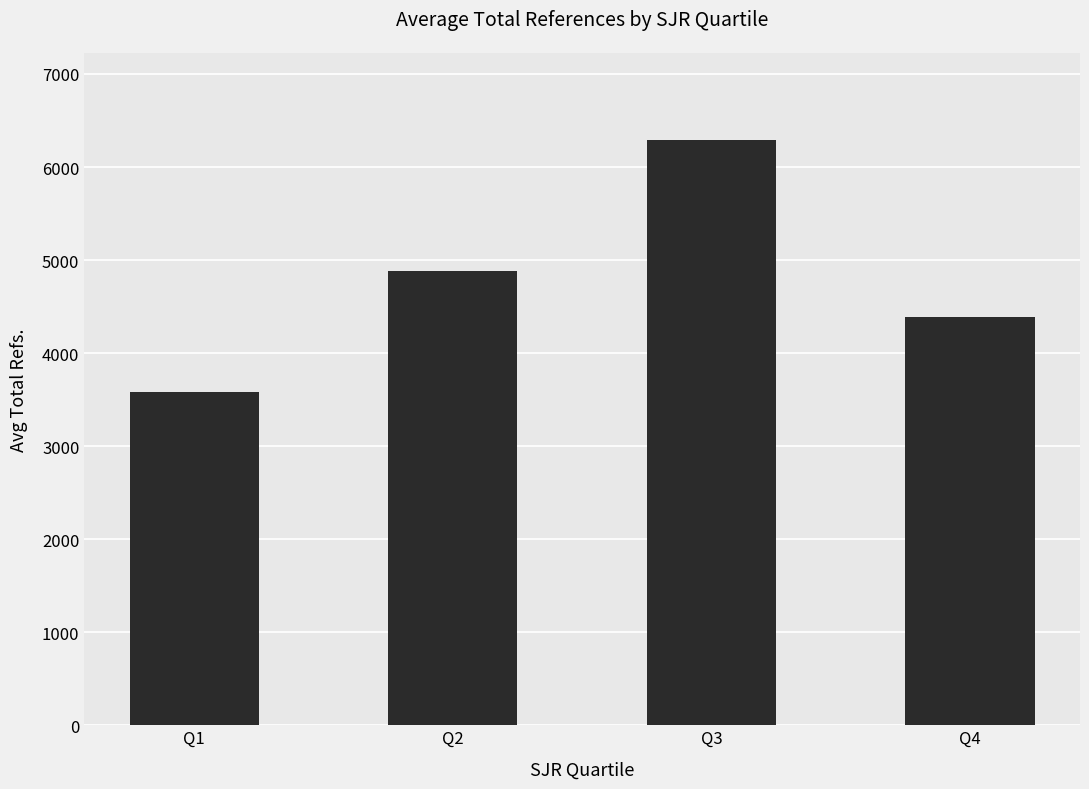

What is the approximate value at Q3?

6285.1